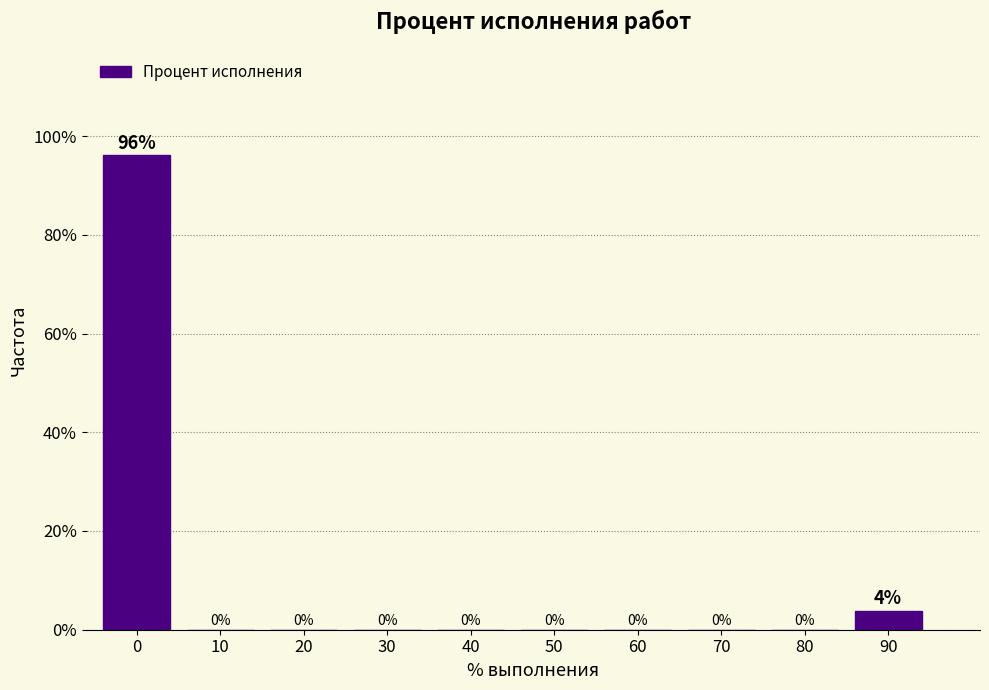

Which has a higher value, 20 or 90?

90